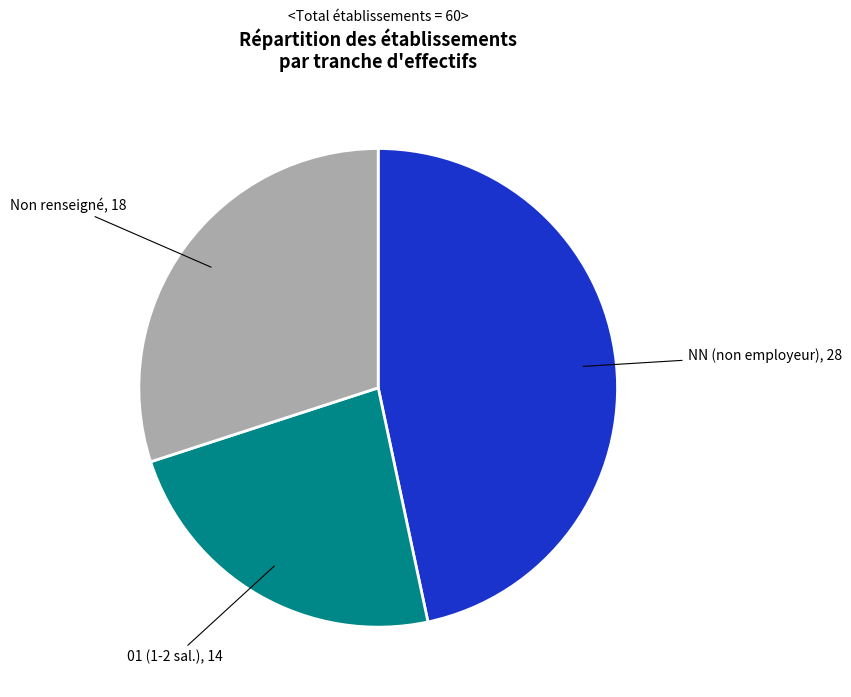

Is there any slice that represents more than half of the pie?

No